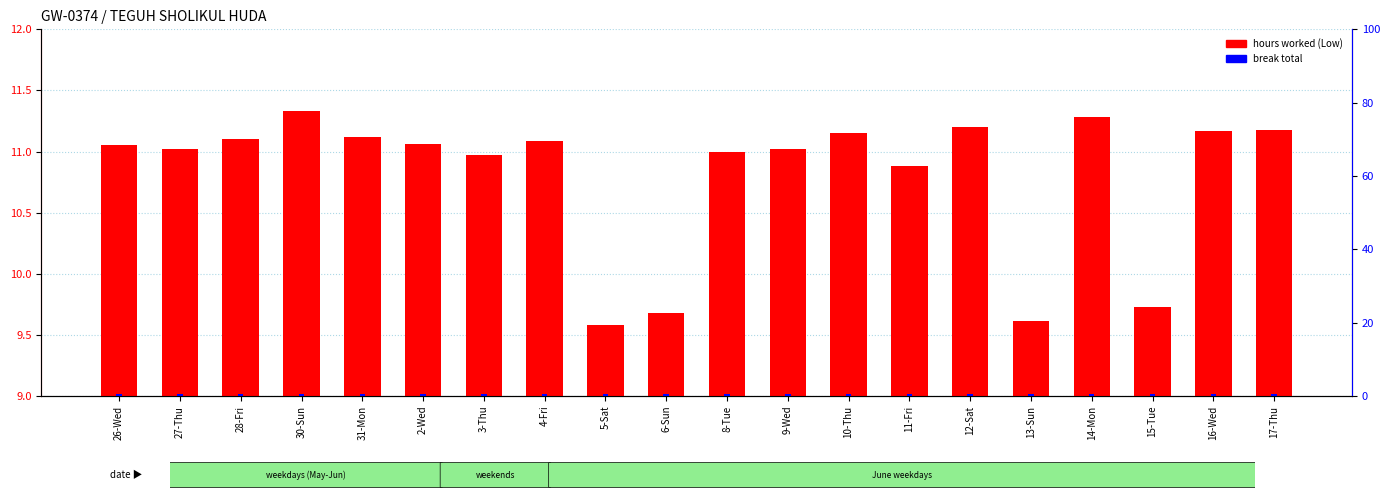

The hours worked (Low) series shows 3.3 at 31-Mon. True or false?

False